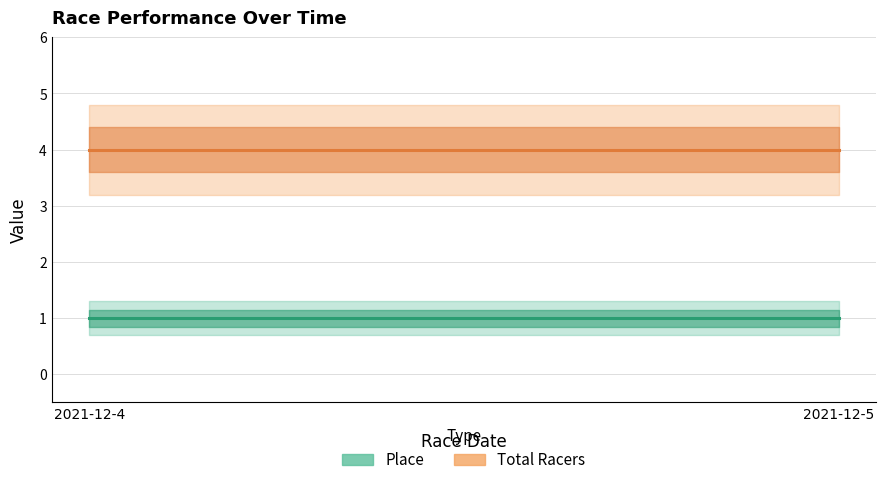

Reading left to right, what are all the values shown in this chart?

Place: 2021-12-4=1	2021-12-4=1	2021-12-5=1
Total Racers: 2021-12-4=4	2021-12-4=4	2021-12-5=4